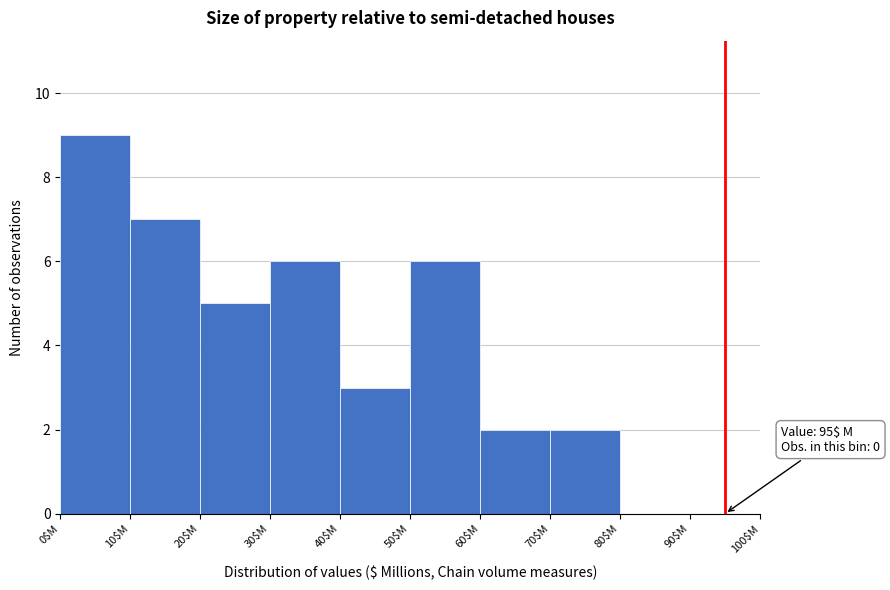

Which range on the x-axis has the tallest bar?

0 to 10